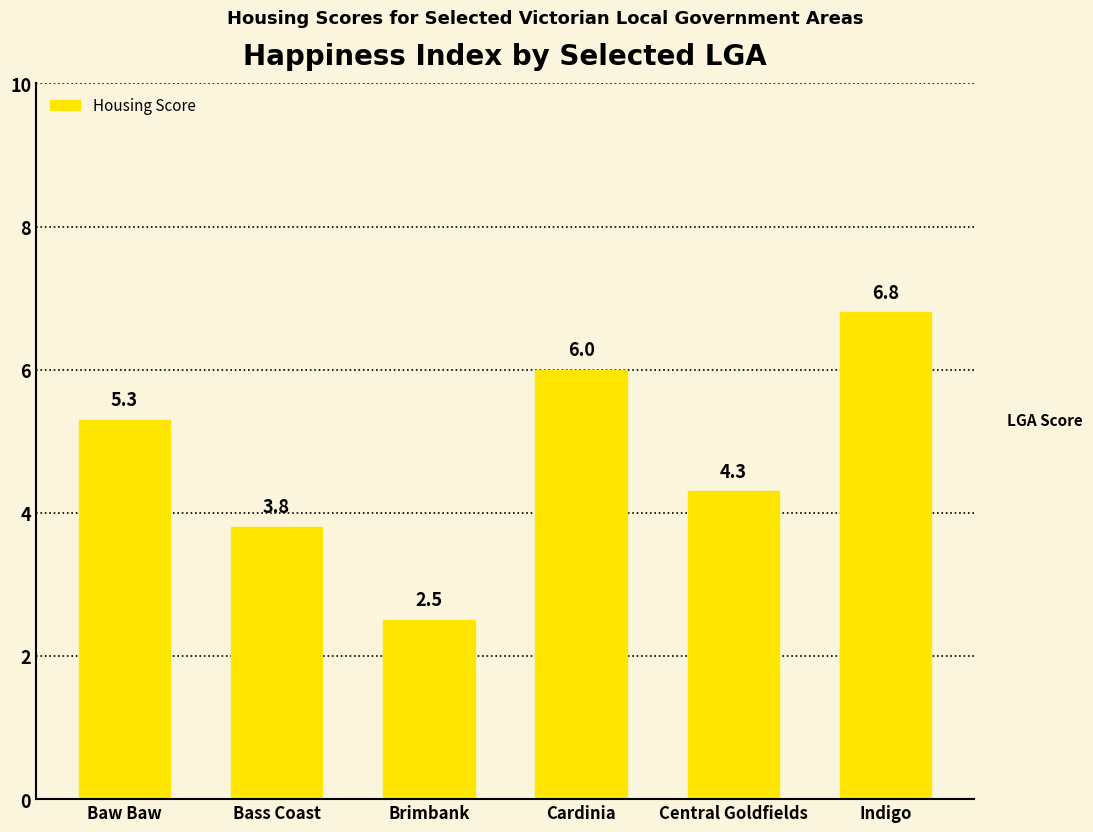

Are the bars horizontal?

No